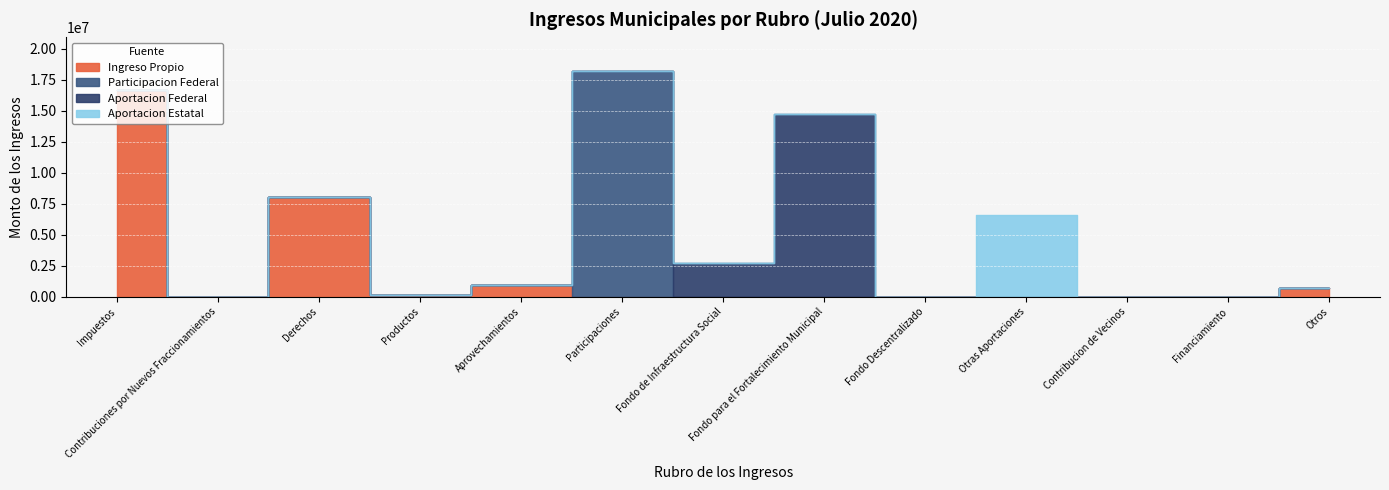

What is the total value across all series at Fondo para el Fortalecimiento Municipal?

14713256.9